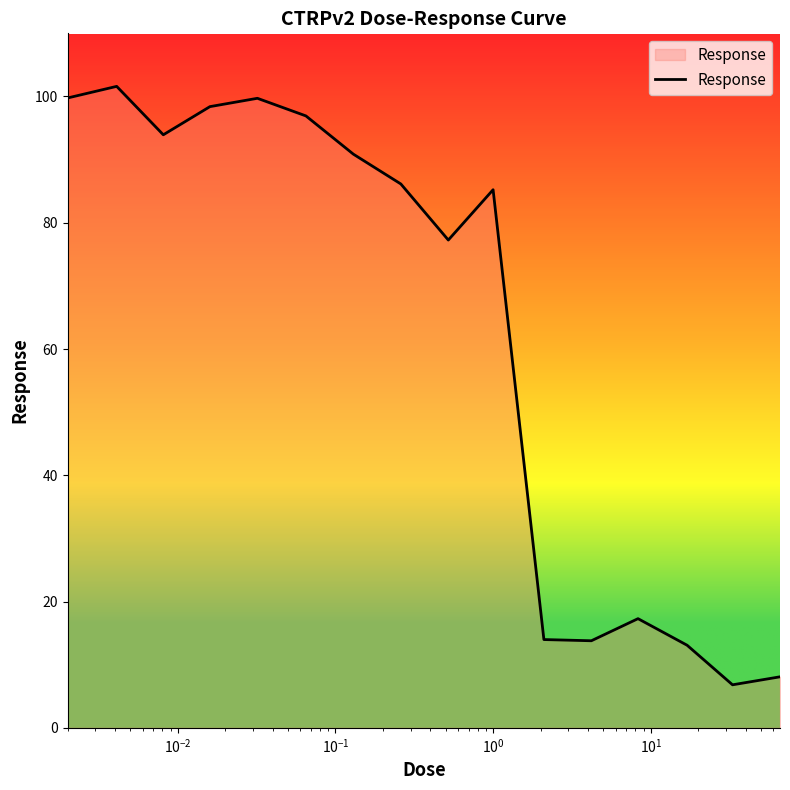

What is the greatest value displayed?

101.6